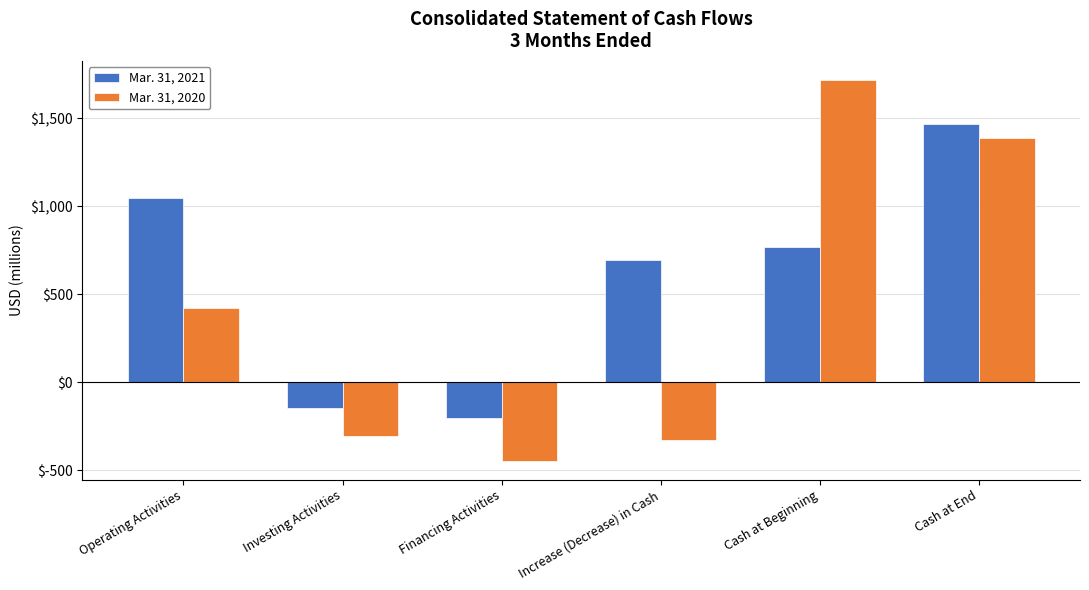

What is the sum of all Mar. 31, 2020 values?

2446